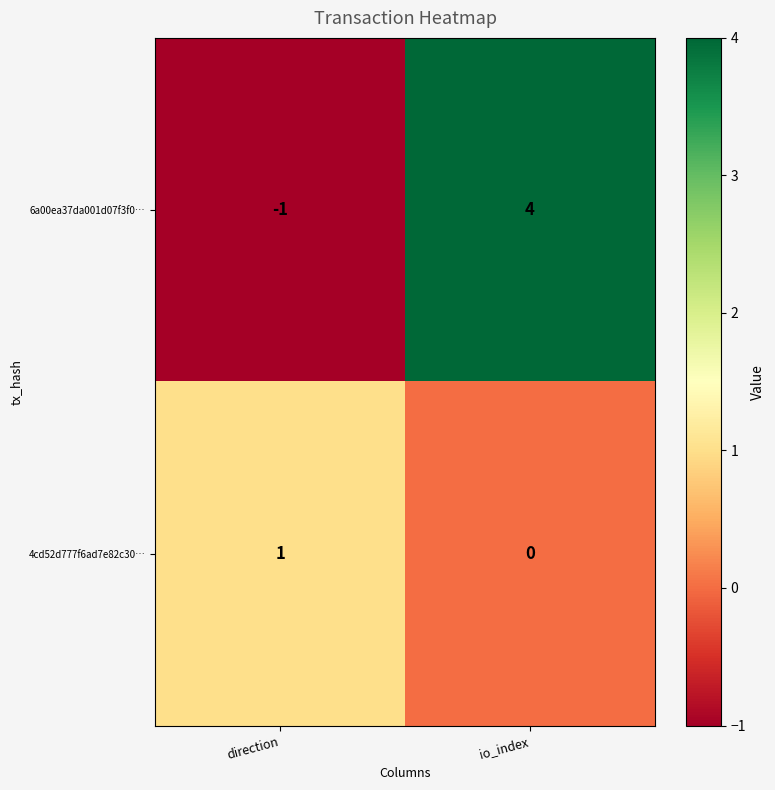

What is the maximum value shown in the chart?

4